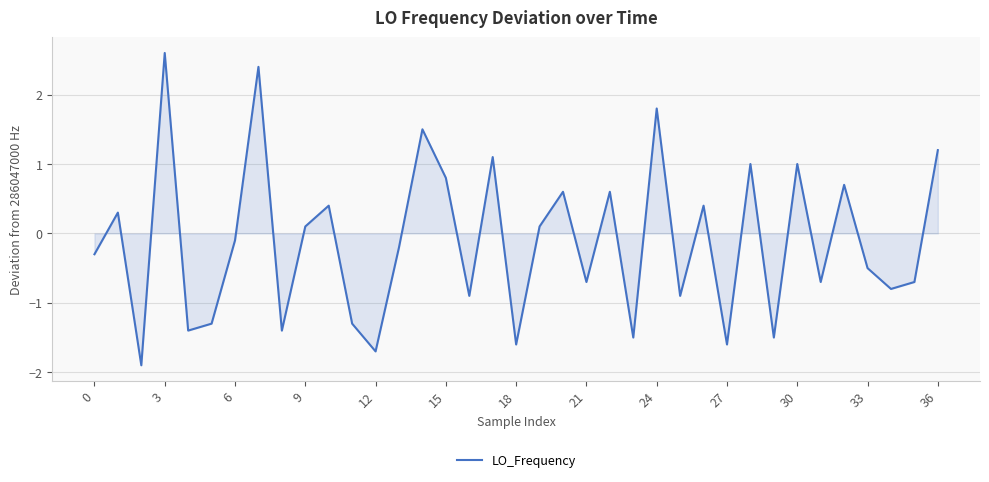

What is the maximum value shown in the chart?

2.6